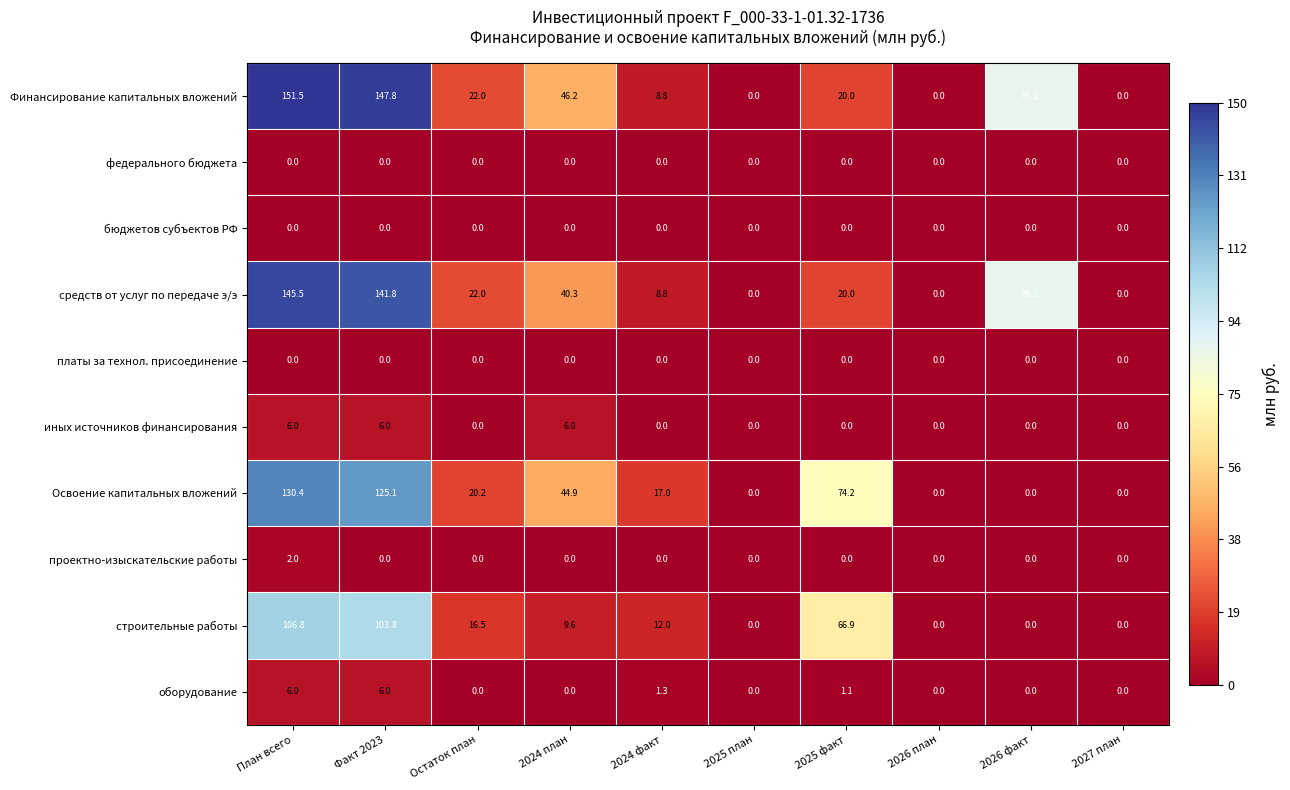

How many series are shown in this chart?

10